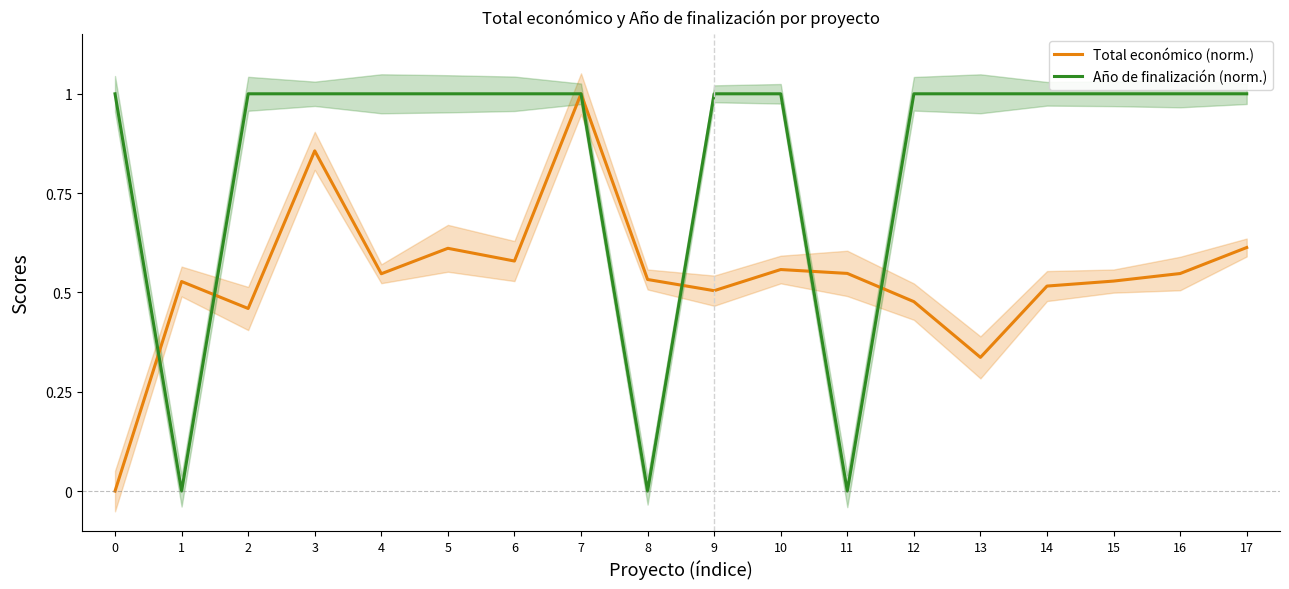

What is the difference between the maximum and minimum values in the Total económico (norm.) series?

1.0